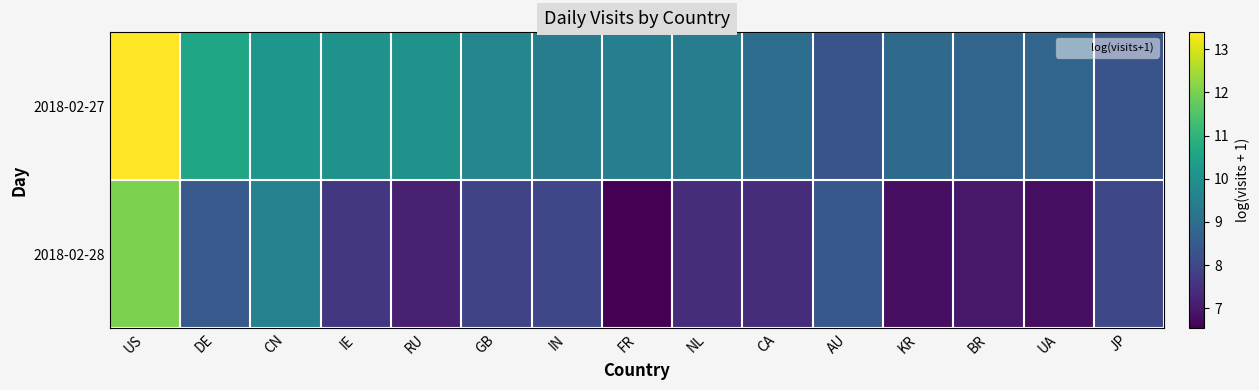

Reading right to left, transcribe all the data shown in this chart.

2018-02-27: JP=8.3	UA=8.8	BR=8.8	KR=8.9	AU=8.3	CA=9.0	NL=9.4	FR=9.5	IN=9.4	GB=9.6	RU=10.0	IE=10.0	CN=10.1	DE=10.6	US=13.4
2018-02-28: JP=8.0	UA=6.8	BR=7.0	KR=6.8	AU=8.4	CA=7.4	NL=7.4	FR=6.5	IN=8.0	GB=7.9	RU=7.2	IE=7.6	CN=9.6	DE=8.4	US=12.0